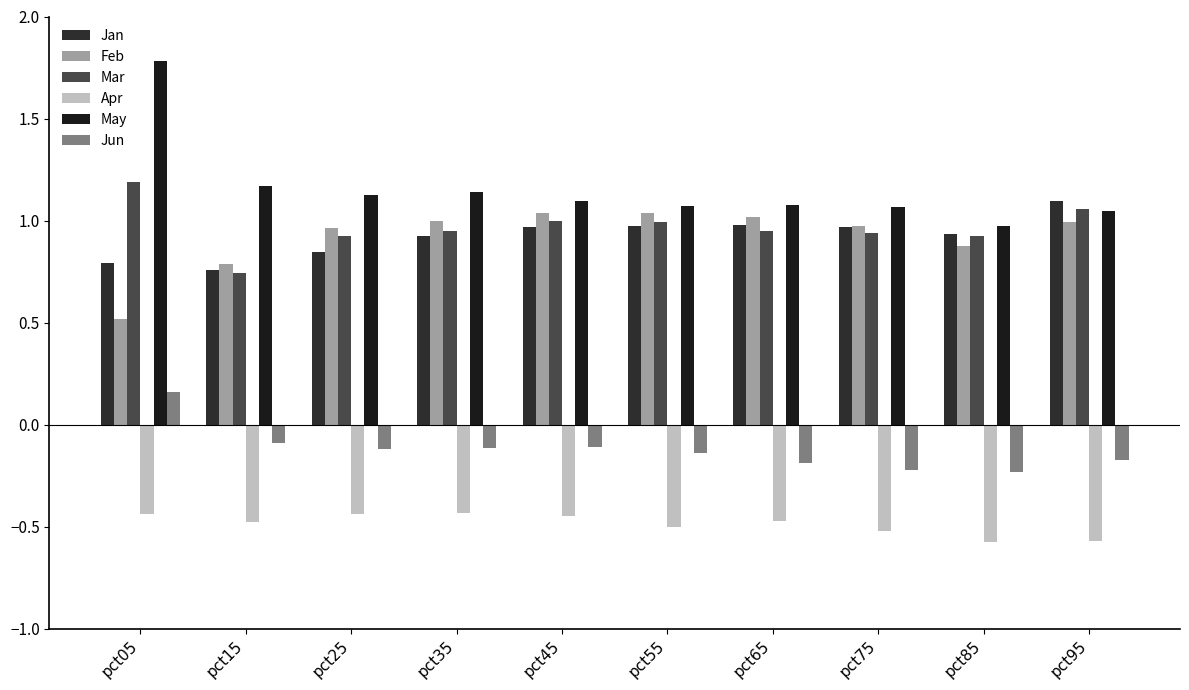

At which category is the sum across all series the highest?

pct05